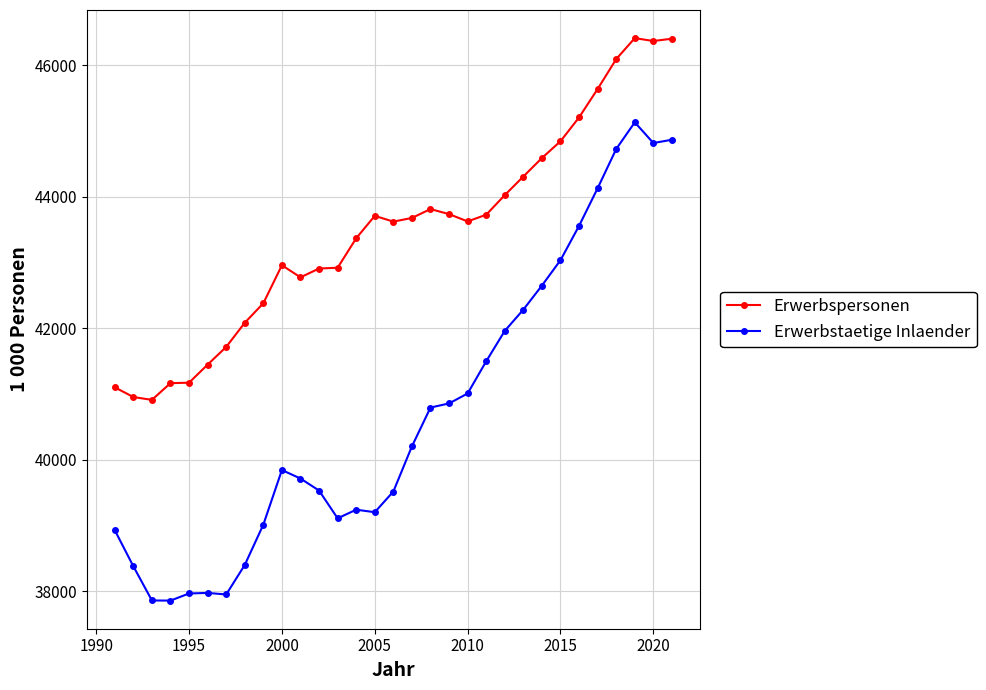

What is the highest value of the Erwerbstaetige Inlaender series?

45133